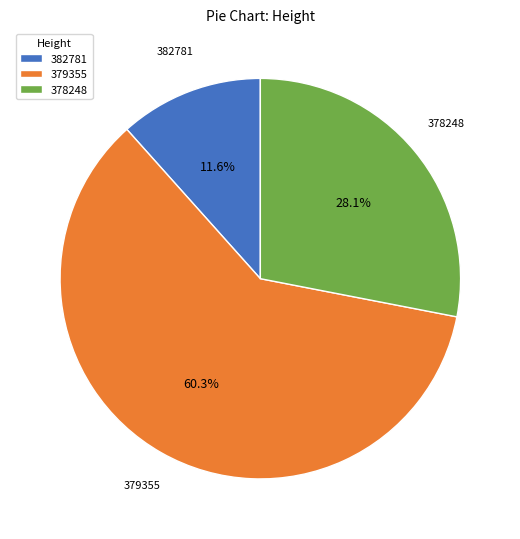

Which slice is the largest?

379355